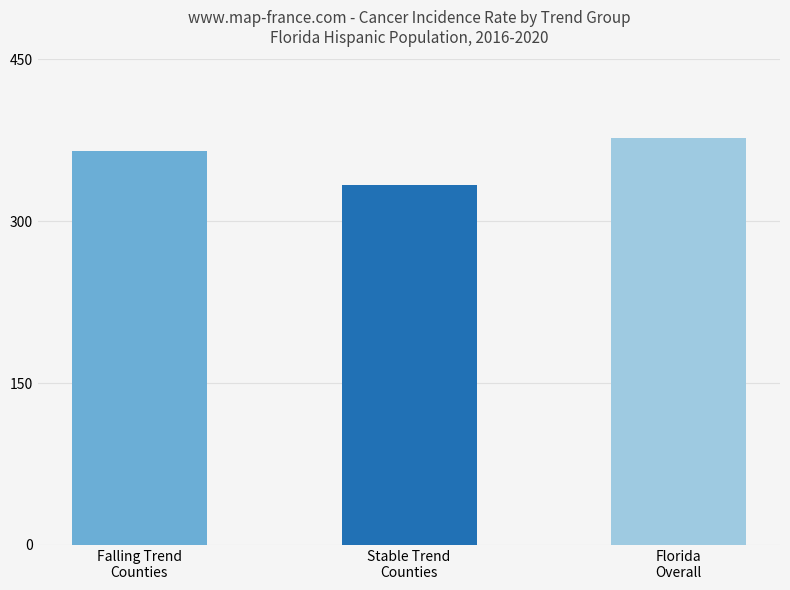

What is the value of the 1st bar from the left?

365.2